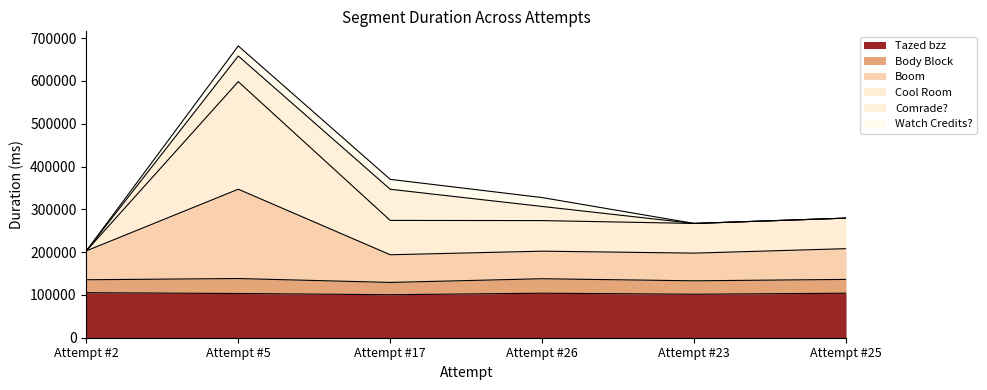

At which category is the sum across all series the highest?

Attempt #5